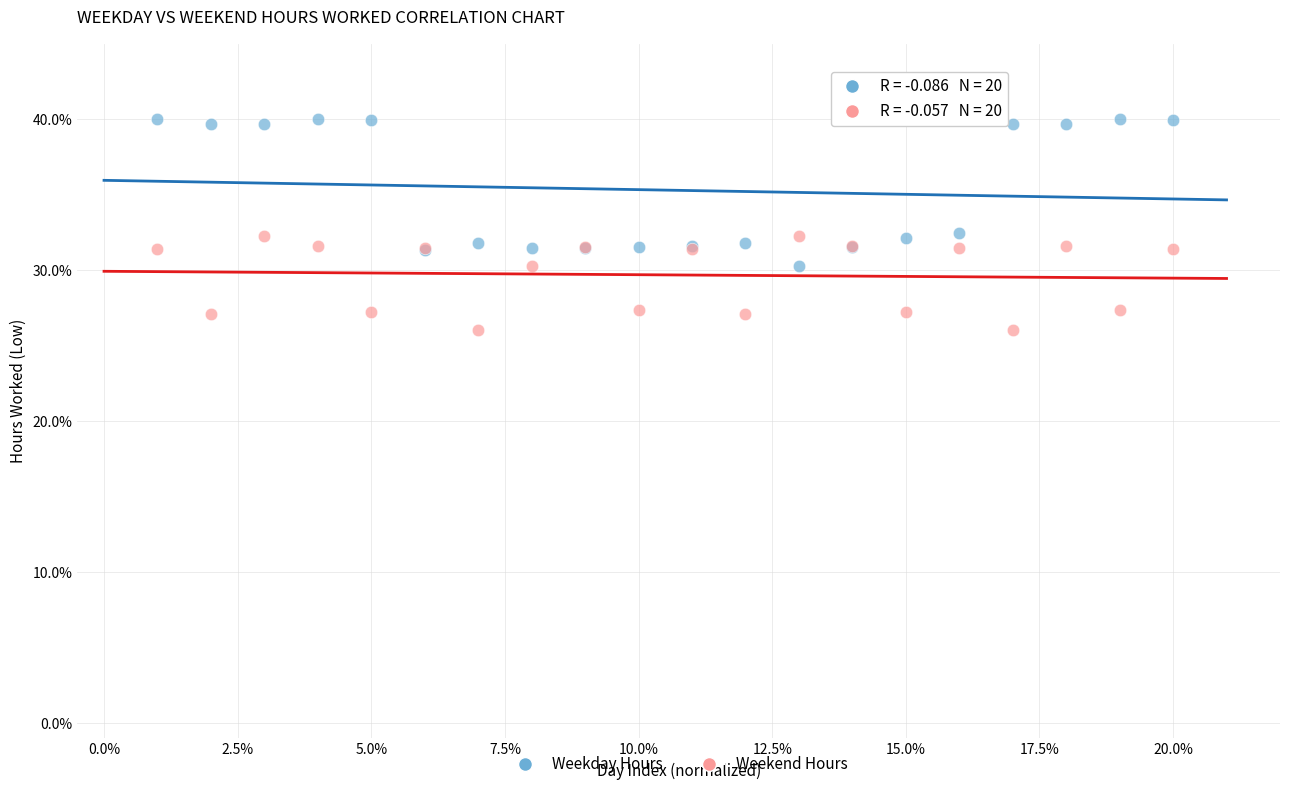

Which series has the widest spread of Y values?

Weekday Hours